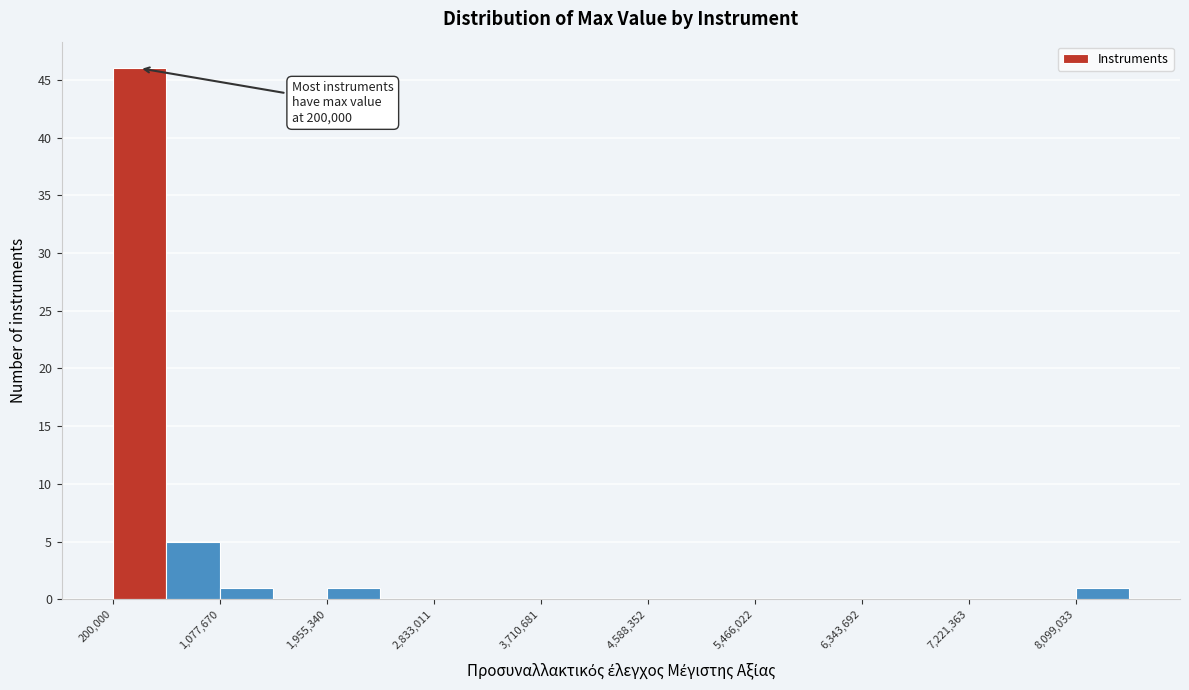

Over which range of the x-axis is the bar tallest?

200000 to 600000